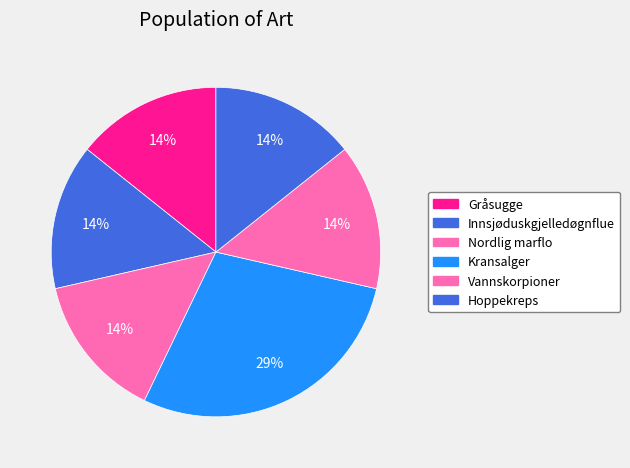

What percentage is the Kransalger slice, to the nearest percent?

29%